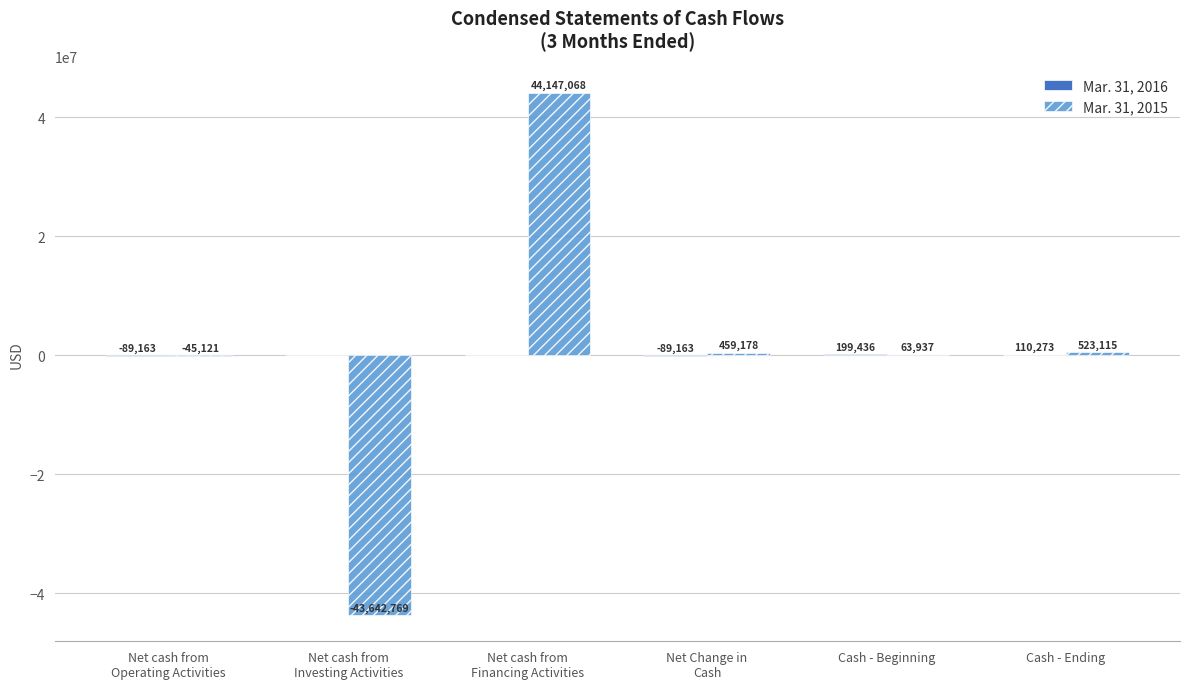

What is the total value across all series at Cash - Beginning?

263373